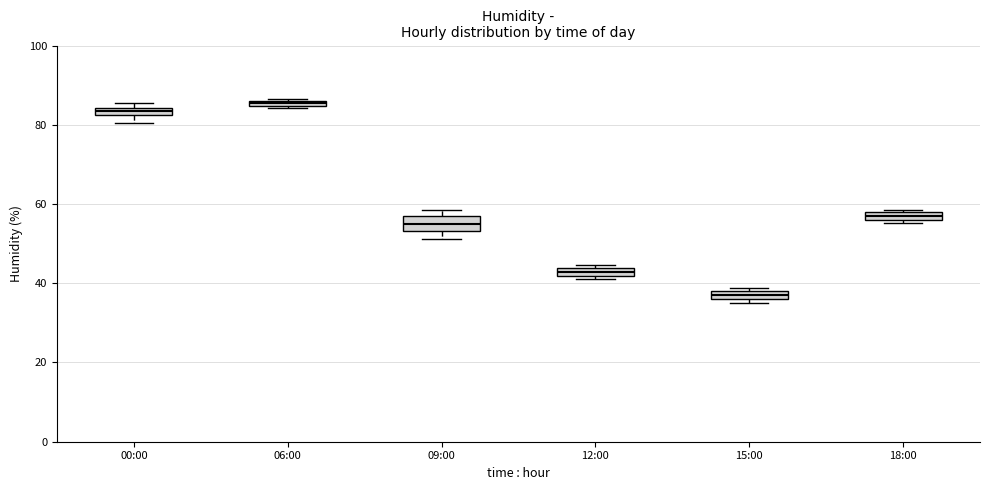

Where is the upper edge of the box for 15:00 on the y-axis? The values are not printed on the chart, so give them approximately, as read against the axis.

38